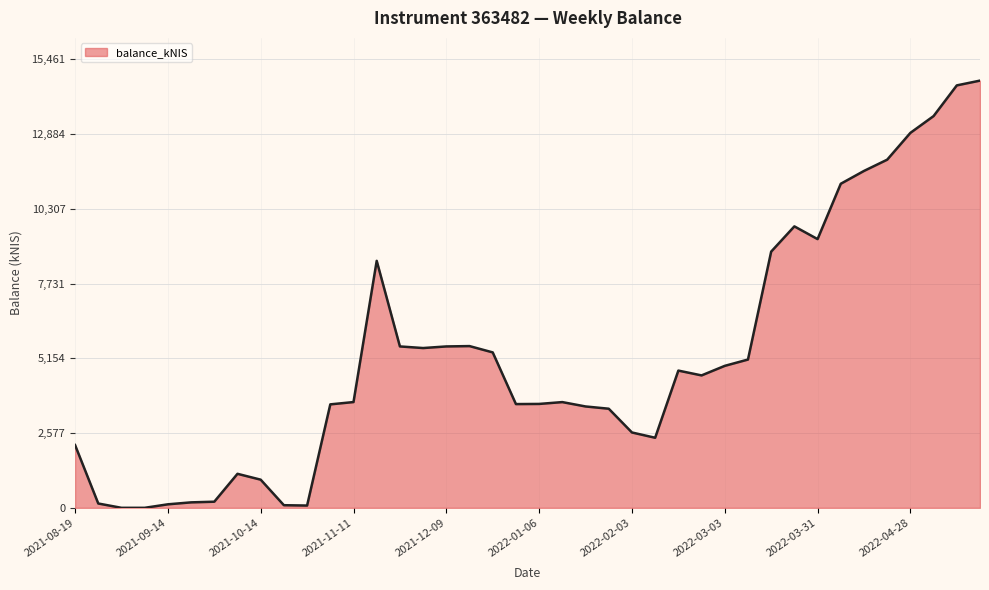

What is the maximum value shown in the chart?

14724.9